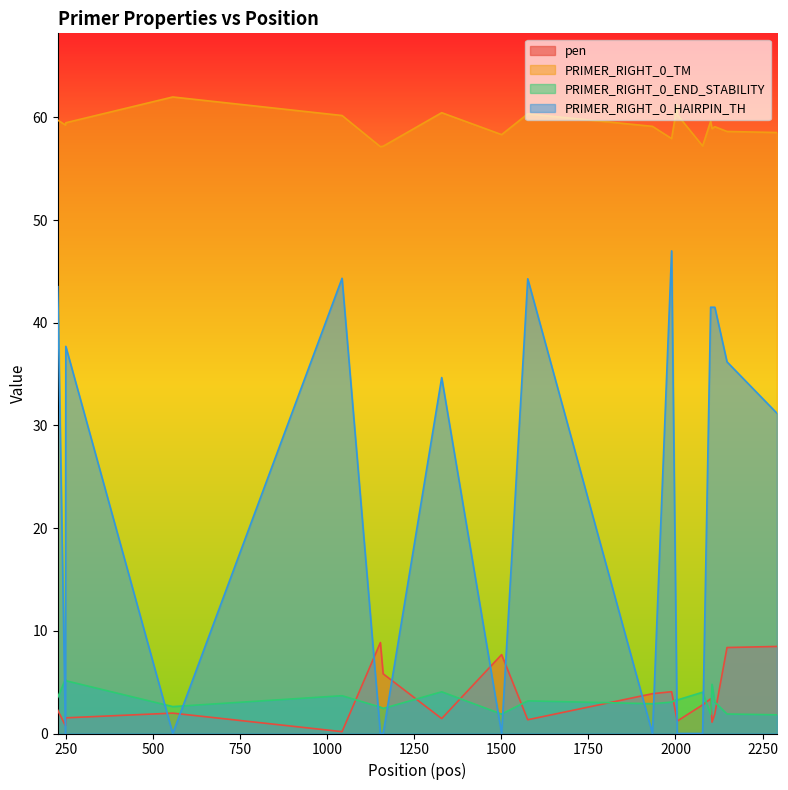

What is the average value of the PRIMER_RIGHT_0_TM series?

59.2